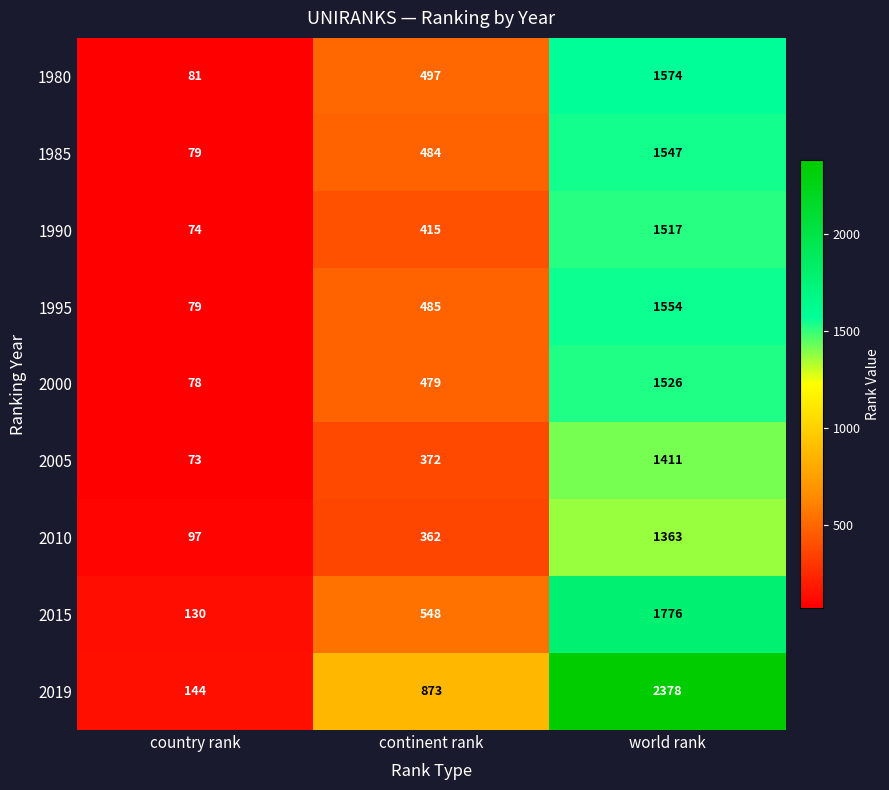

Which series has the widest spread of values?

2019